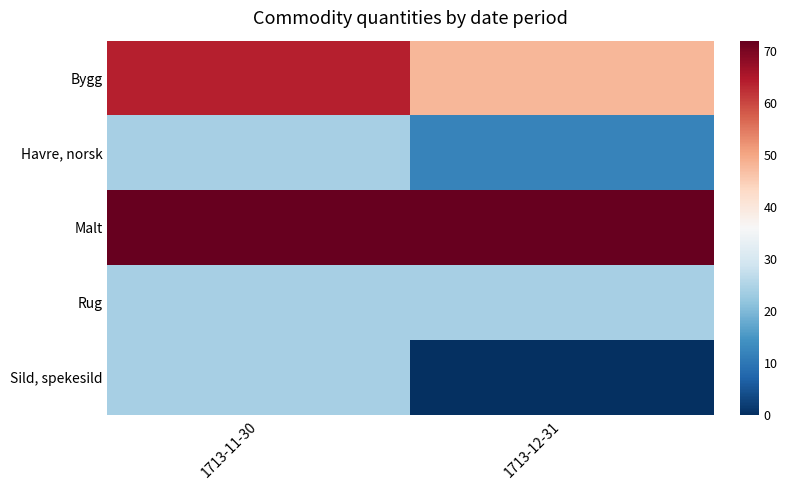

Reading left to right, what are all the values shown in this chart?

Bygg: 1713-11-30=64	1713-12-31=48
Havre, norsk: 1713-11-30=24	1713-12-31=12
Malt: 1713-11-30=72	1713-12-31=72
Rug: 1713-11-30=24	1713-12-31=24
Sild, spekesild: 1713-11-30=24	1713-12-31=0